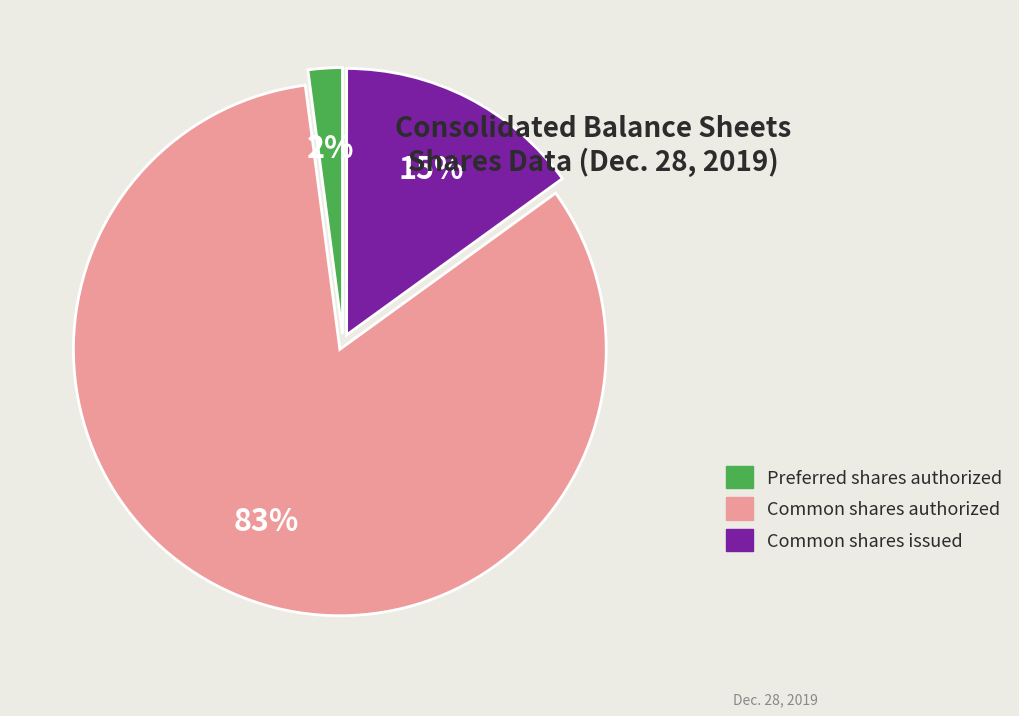

To the nearest percent, what is the average slice percentage?

33%